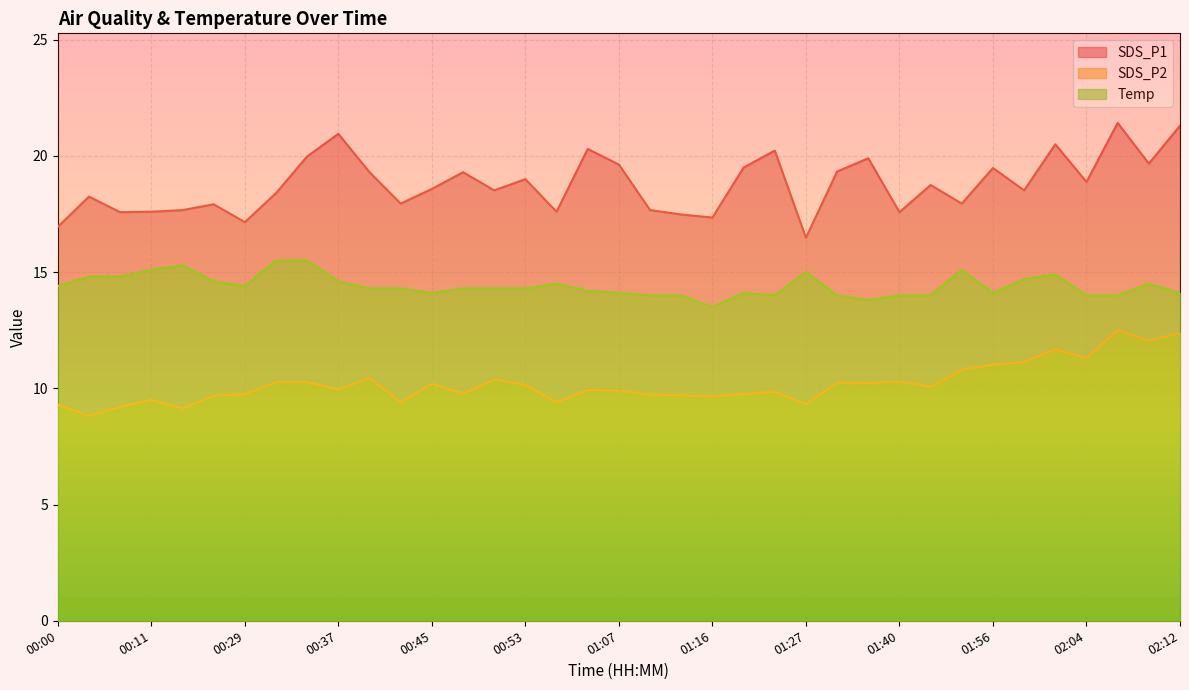

List the labels in order of SDS_P2 value, largest first.

02:06, 02:12, 02:09, 02:01, 02:04, 01:59, 01:56, 01:46, 00:39, 00:50, 01:40, 00:32, 00:34, 01:32, 01:38, 00:45, 00:53, 01:43, 00:37, 01:02, 01:07, 01:24, 00:48, 00:29, 01:21, 01:10, 01:13, 00:23, 01:16, 00:11, 00:43, 00:59, 01:27, 00:00, 00:08, 00:13, 00:05